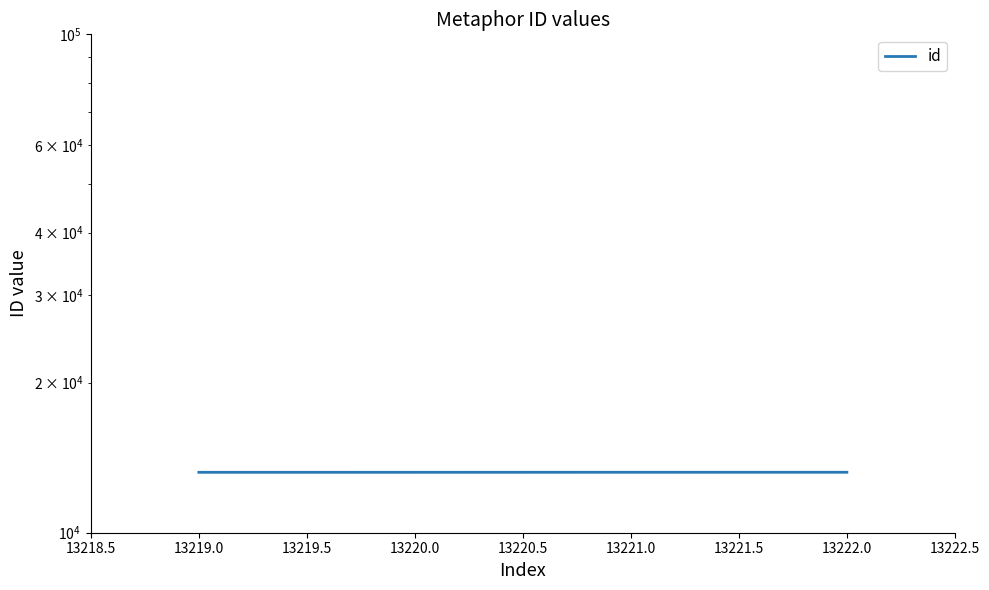

True or false: there are more than 1 points higher than both neighbors.

False